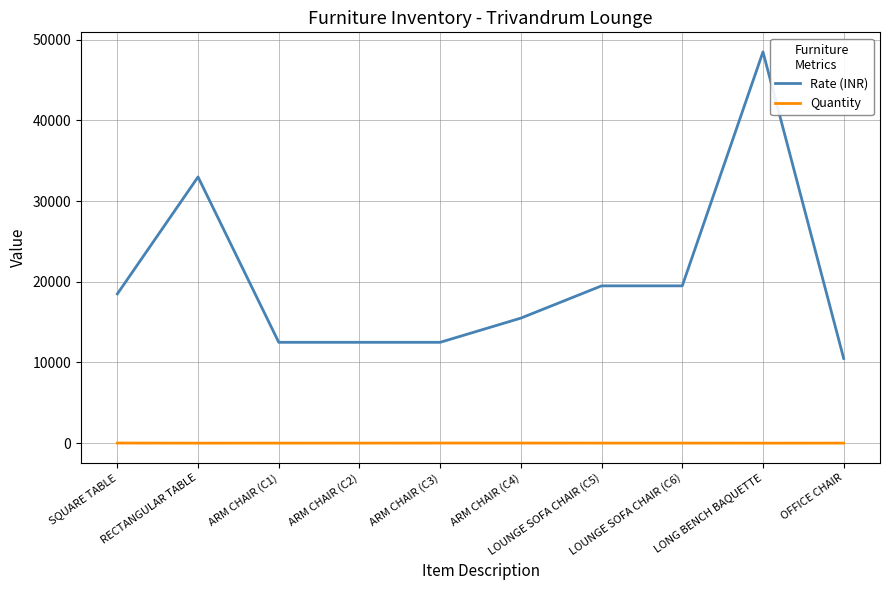

True or false: Rate (INR) has a value of 12500 at ARM CHAIR (C3).

True